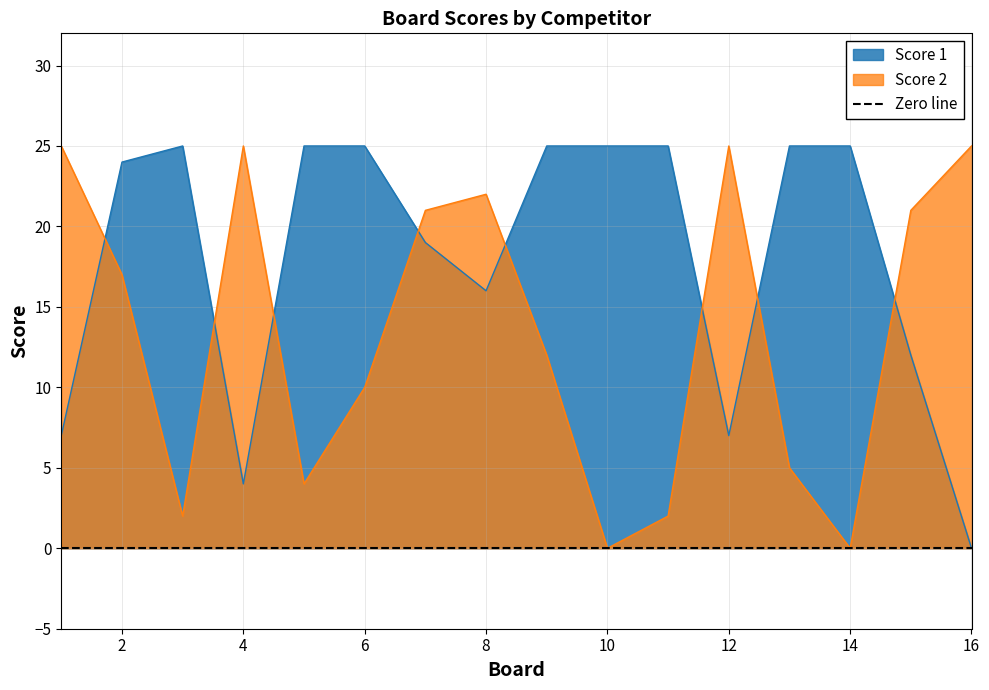

What is the difference between the Score 1 values at 1 and 6?

18